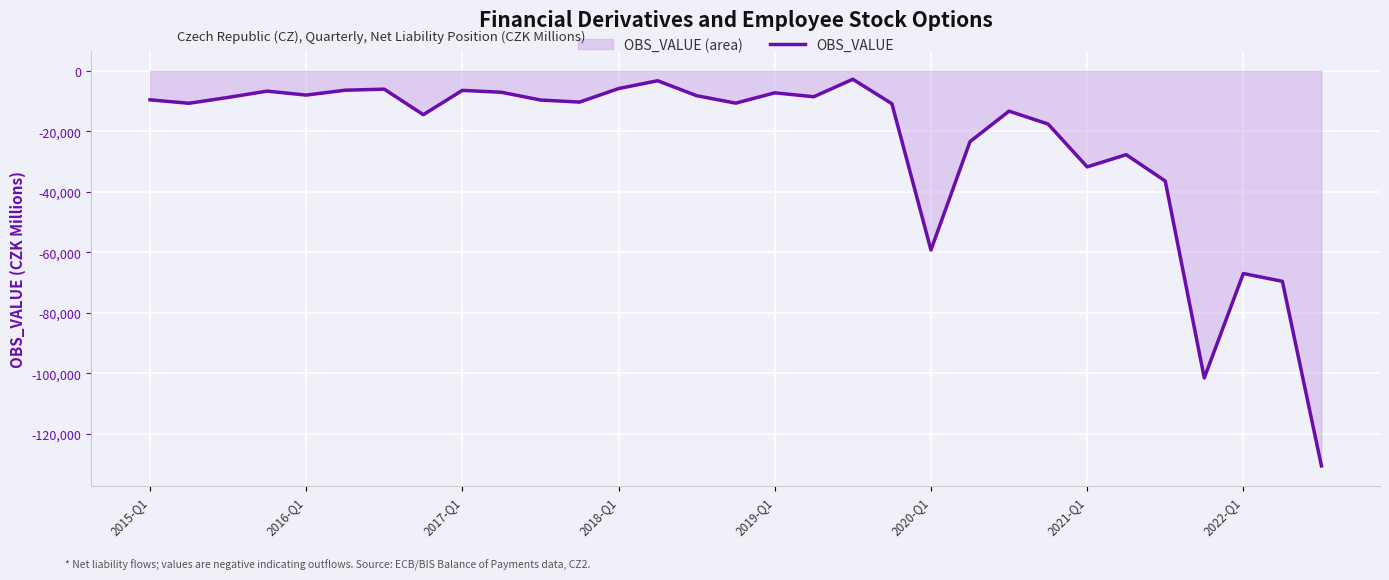

What is the smallest value displayed?

-130527